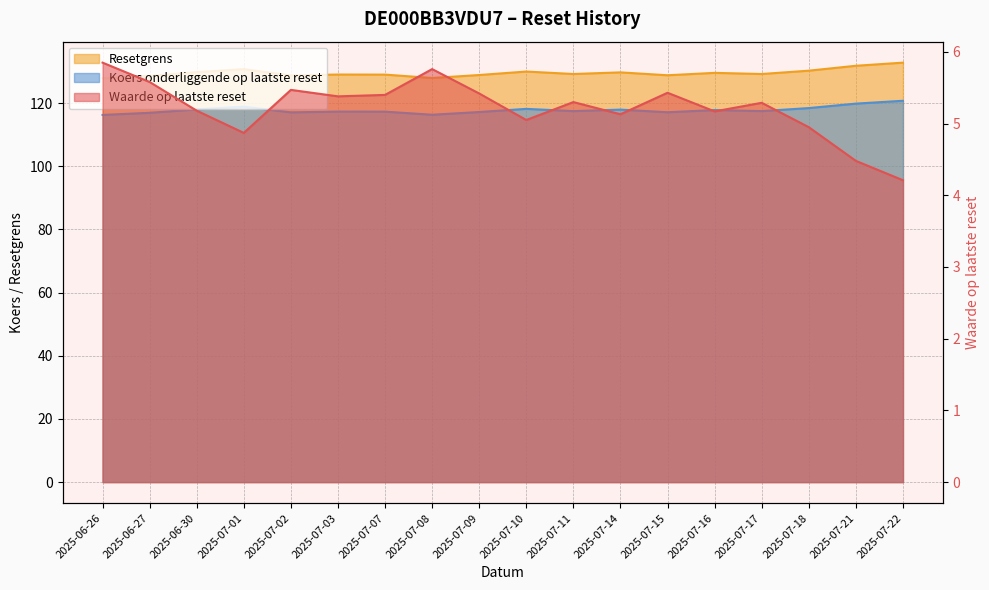

True or false: Waarde op laatste reset has more than 1 points higher than both neighbors.

True